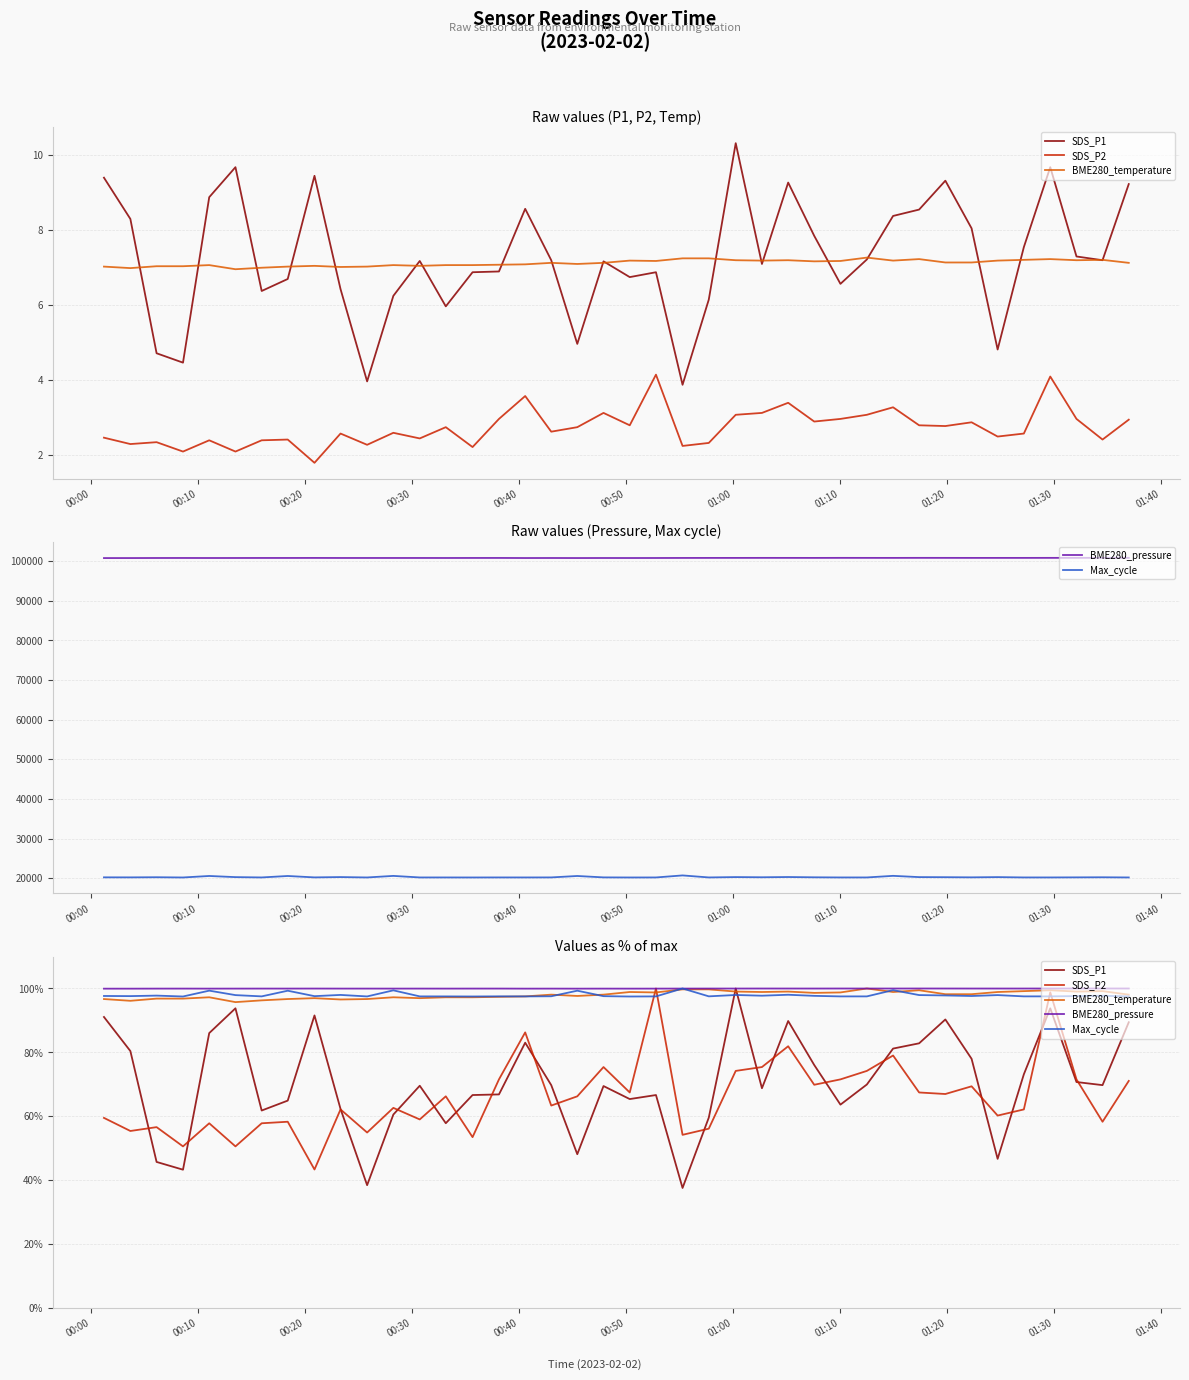

Which series has the largest total across all categories?

BME280_pressure